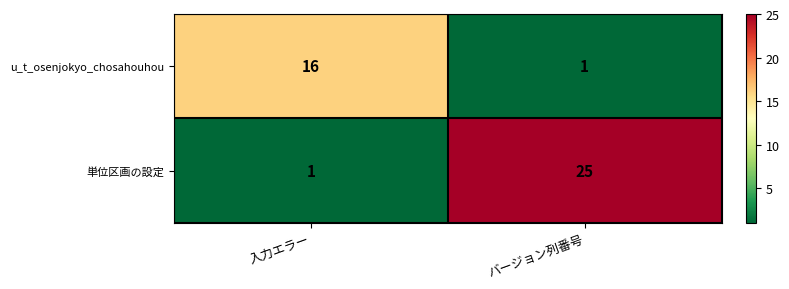

Reading left to right, extract all data points from this chart.

u_t_osenjokyo_chosahouhou: 16	1
単位区画の設定: 1	25